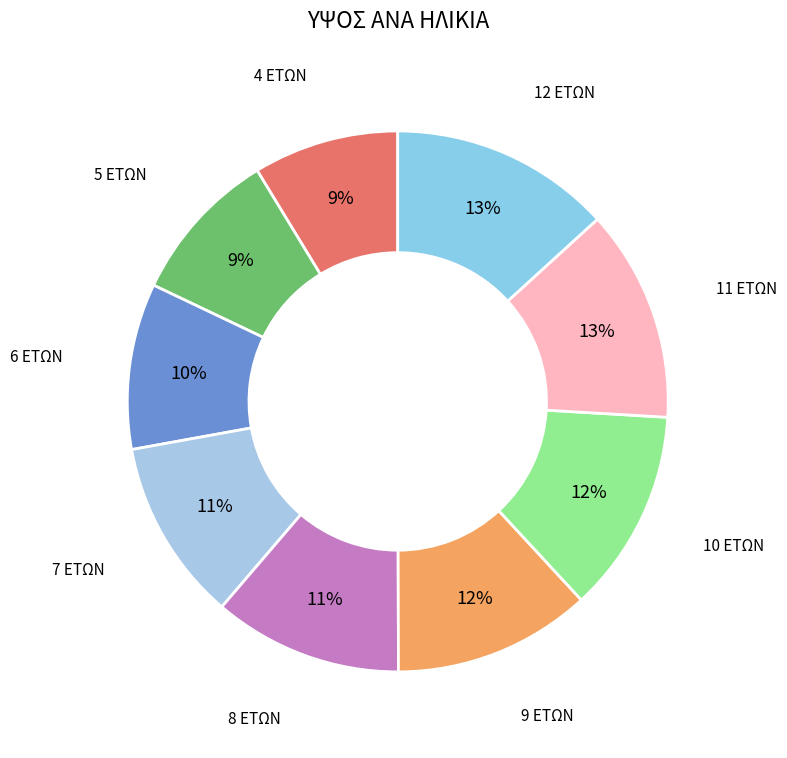

Does 4 ΕΤΩΝ represent more than half of the total?

No